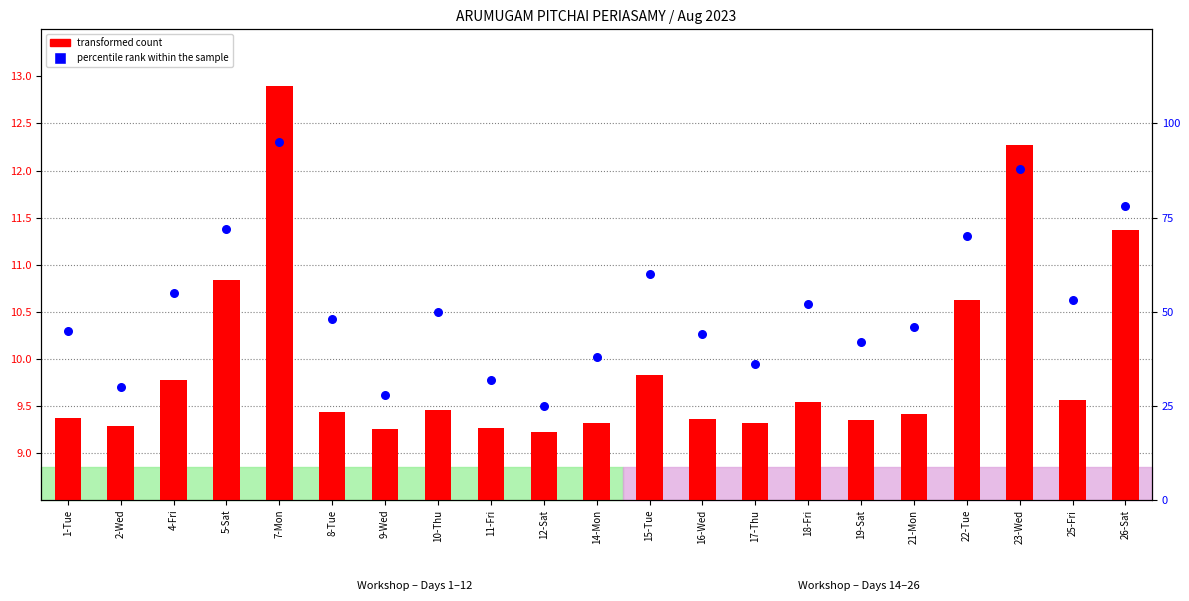

Is the value of percentile rank within the sample at 22-Tue greater than the value of transformed count at 16-Wed?

Yes